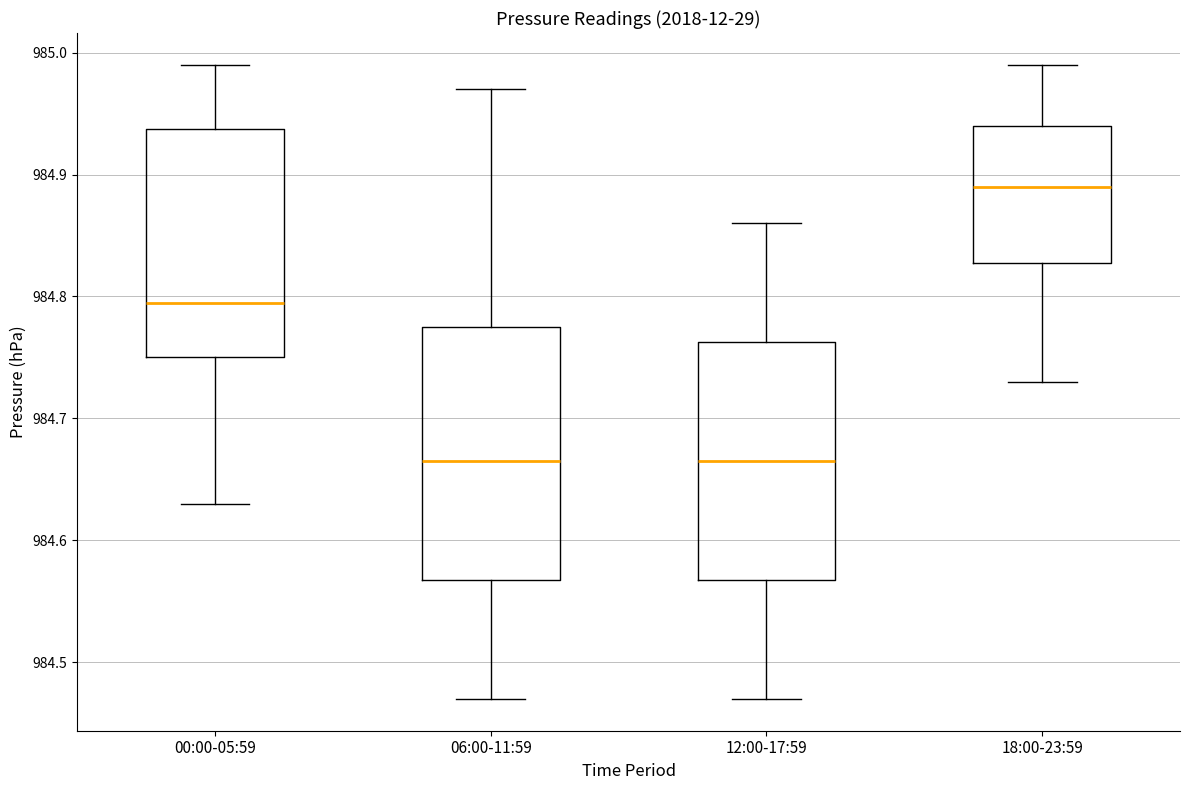

Reading left to right, transcribe this box plot: for each box, give where its median line is, the range the box spans, and where its two whiskers end, as read against the y-axis. The values are not printed on the chart, so give them approximately, as read against the axis.

00:00-05:59: median 984.80, box 984.75 to 984.94, whiskers 984.63 to 984.99
06:00-11:59: median 984.67, box 984.57 to 984.78, whiskers 984.47 to 984.97
12:00-17:59: median 984.67, box 984.57 to 984.76, whiskers 984.47 to 984.86
18:00-23:59: median 984.89, box 984.83 to 984.94, whiskers 984.73 to 984.99